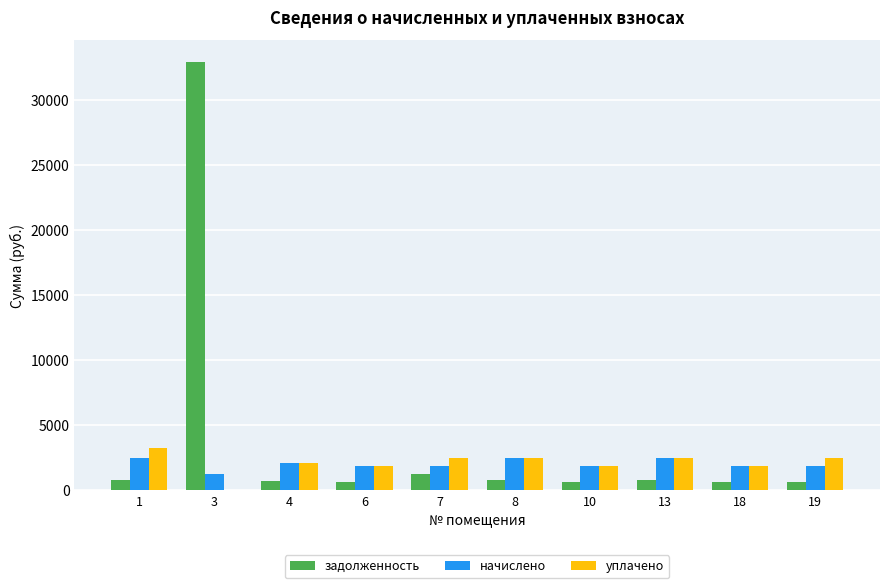

How many distinct data groups are displayed?

3